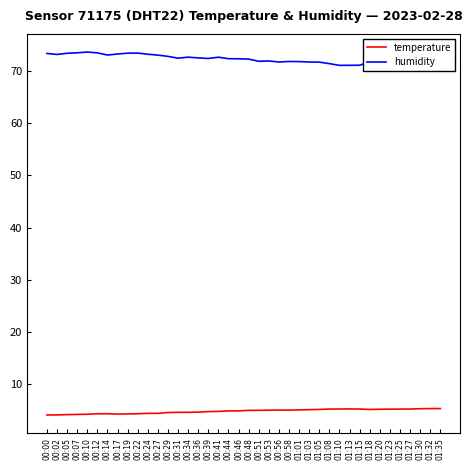

What is the spread (max minus min) of values at 01:01?

66.7